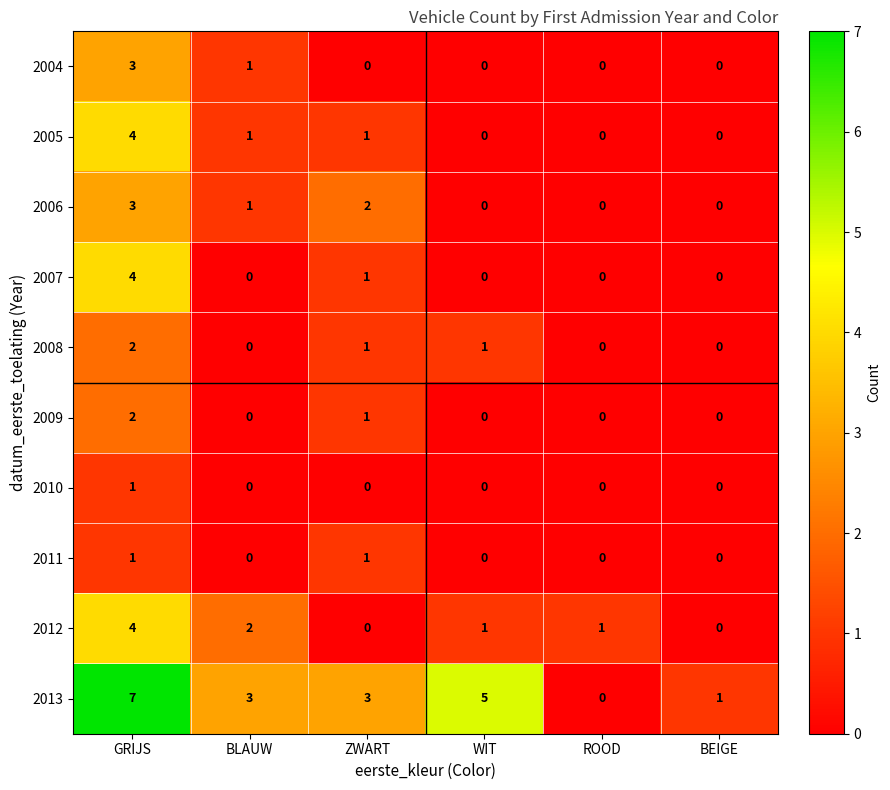

What is the difference between the highest and lowest values at ROOD?

1